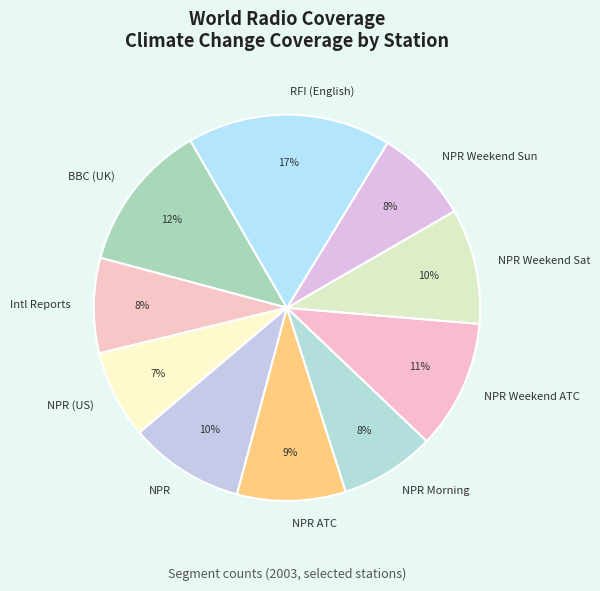

Which category has the smallest portion of the pie?

NPR (US)